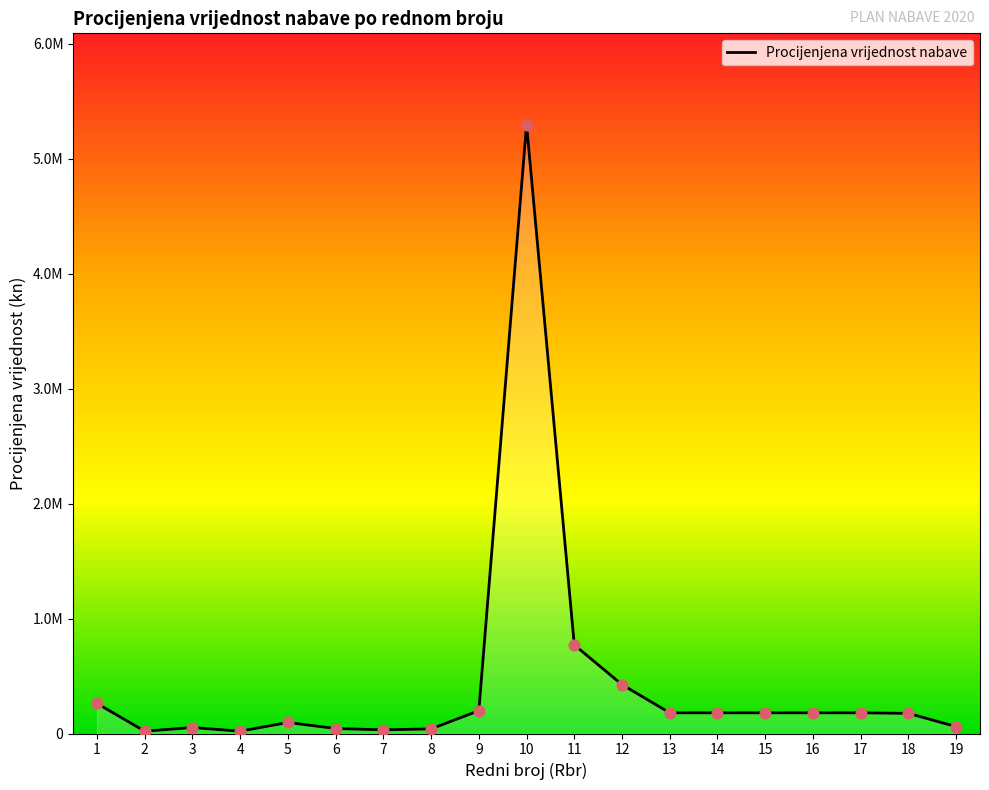

Does the chart have visible grid lines?

No